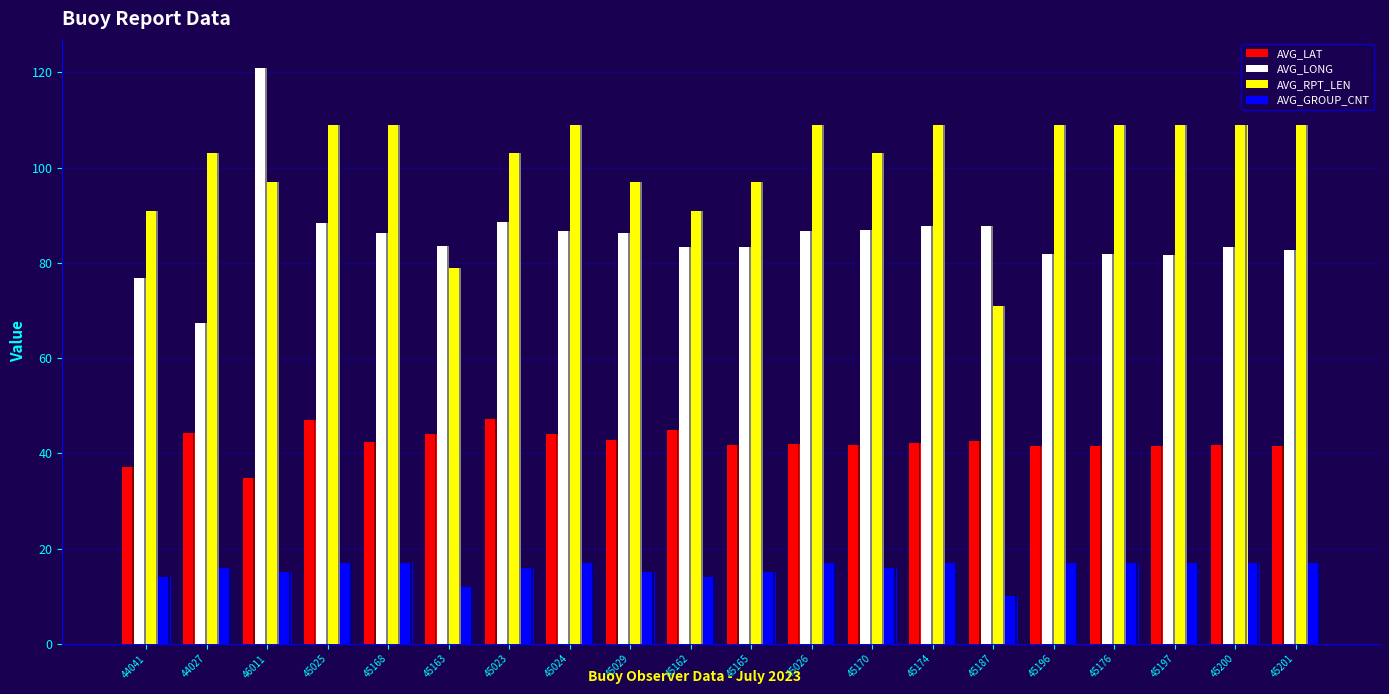

The AVG_LONG series shows 134.0 at 45025. True or false?

False